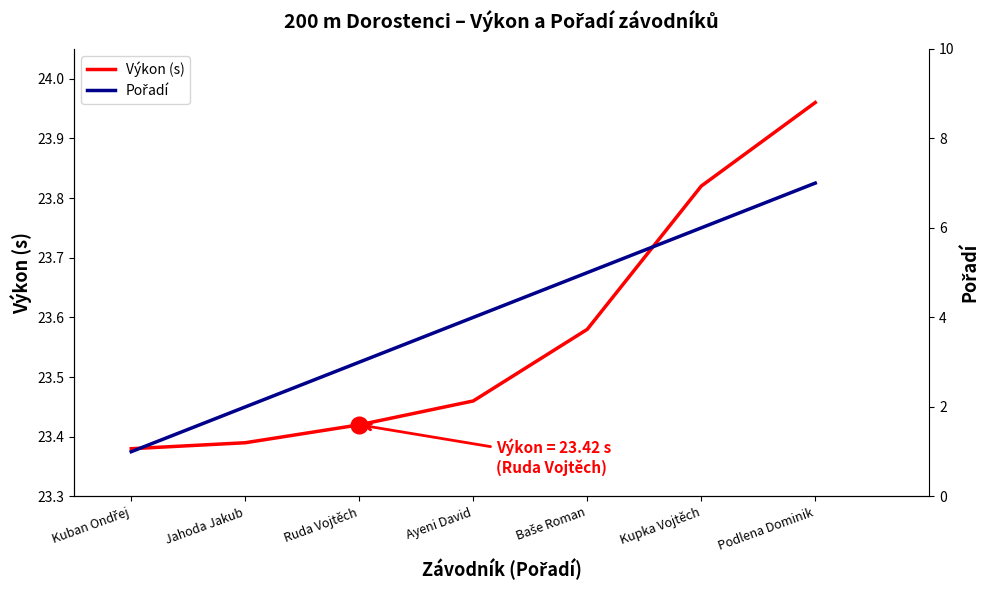

Count the number of data series in this chart.

2